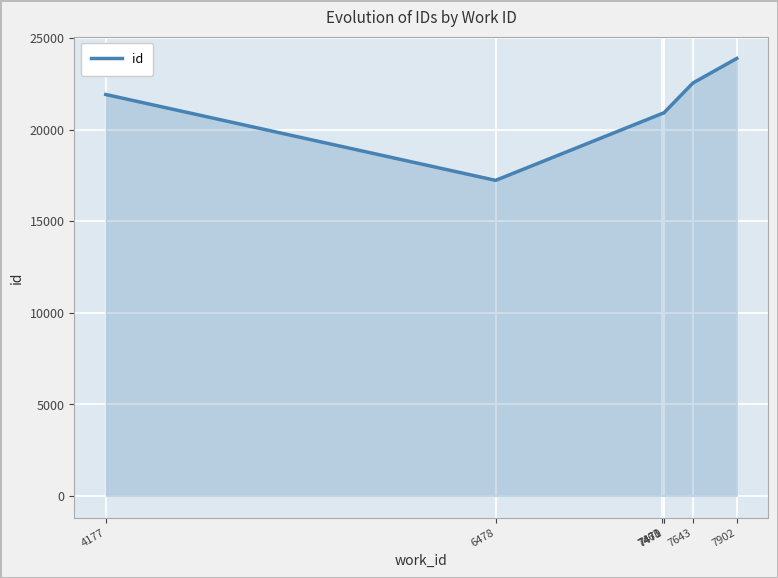

What is the smallest value displayed?

17225